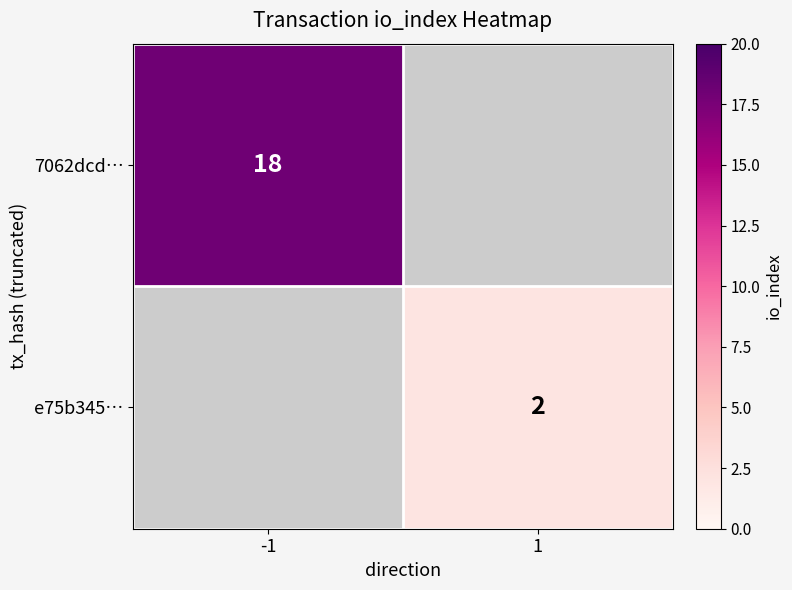

The e75b345… series shows 2 at 1. True or false?

True